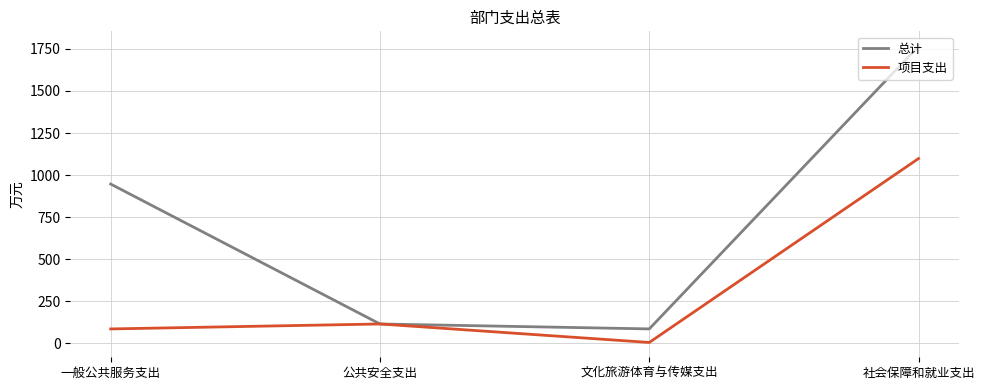

What position from the right is 社会保障和就业支出?

1